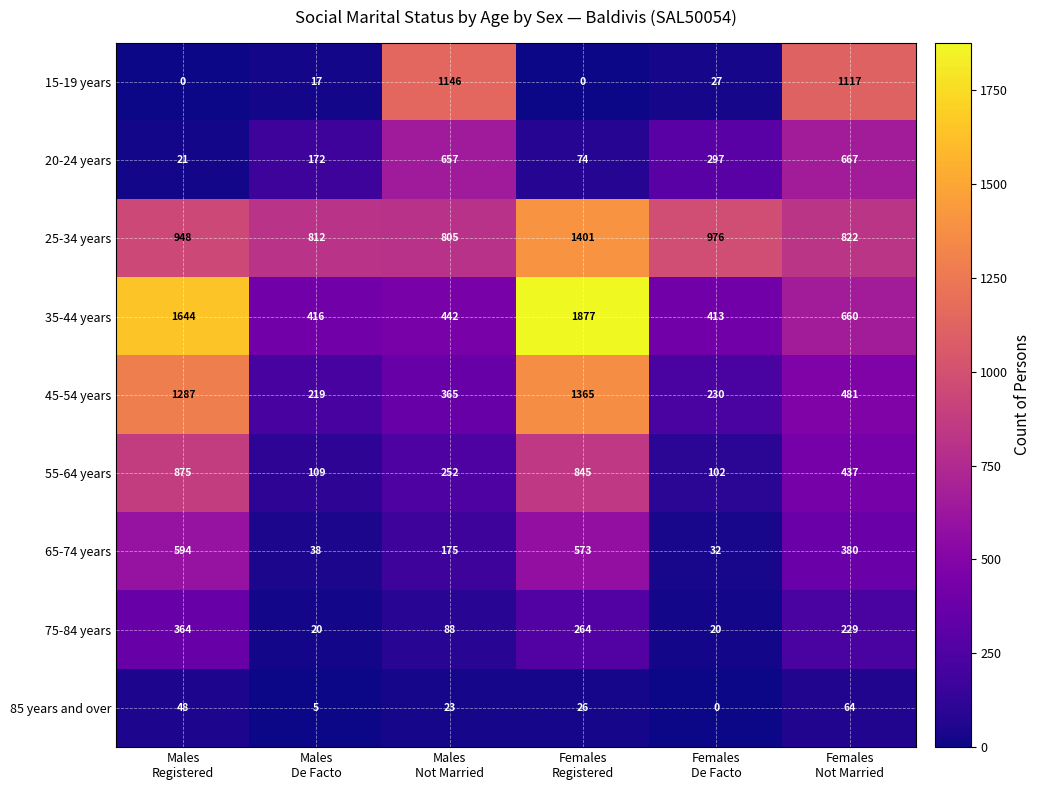

Which series has the largest total across all categories?

25-34 years